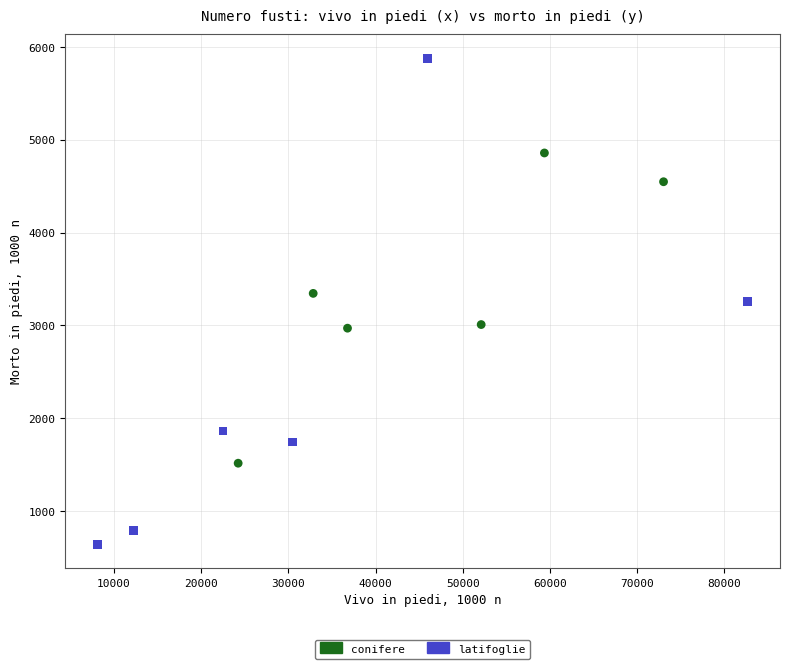

Which series has the largest Y range (max minus min)?

latifoglie